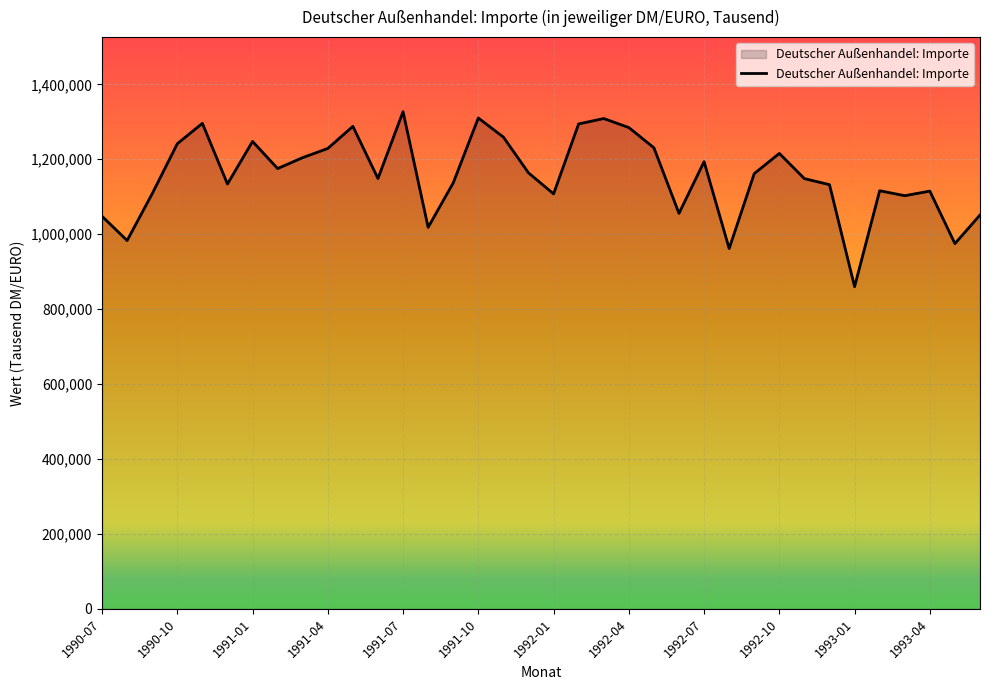

What is the smallest value displayed?

859930